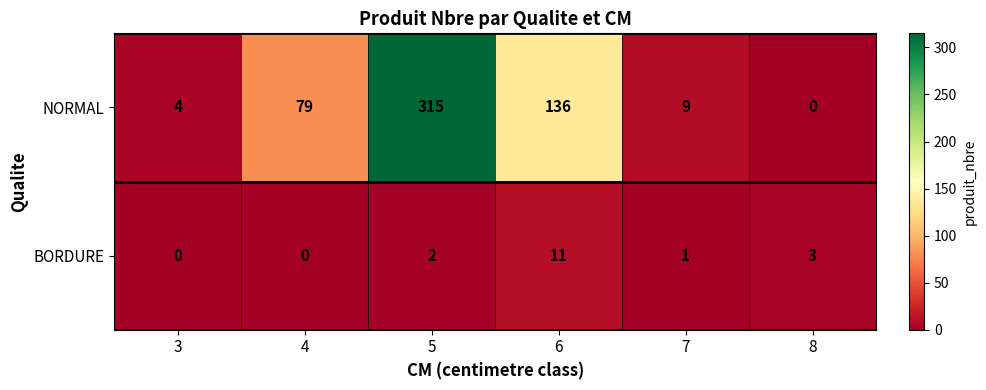

At which label is BORDURE closest to 5?

8